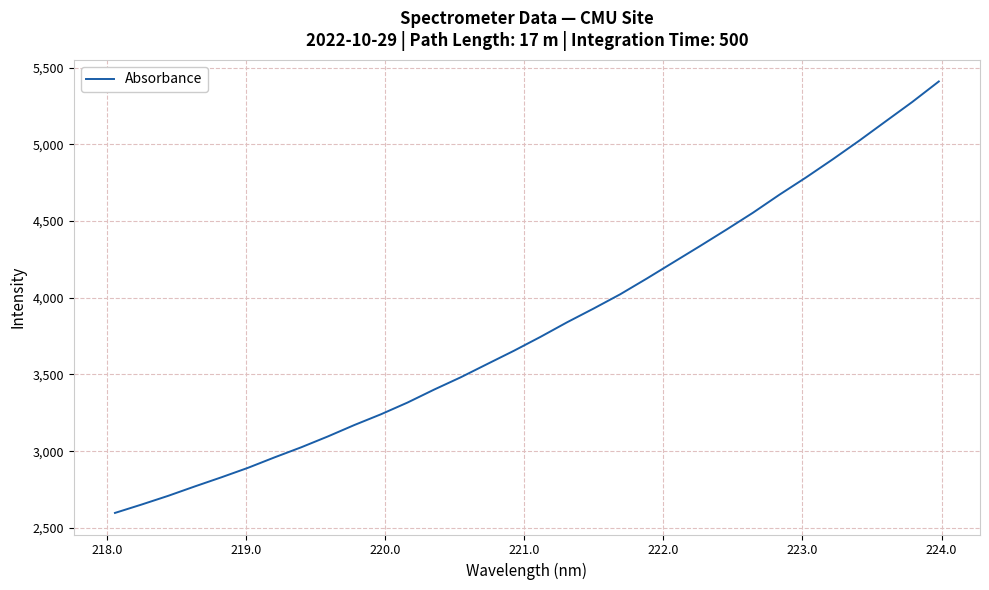

Count the number of categories in the chart.

32